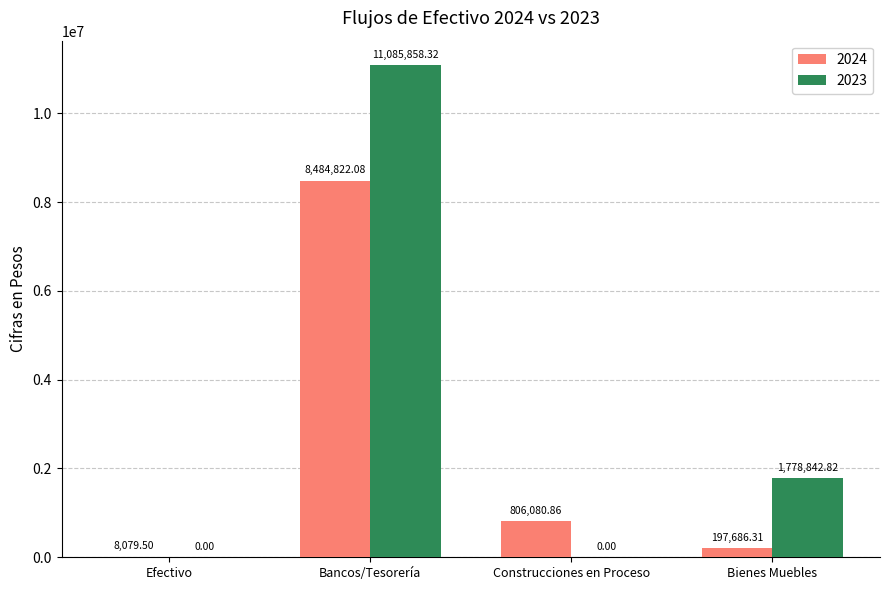

At which category is the sum across all series the highest?

Bancos/Tesorería